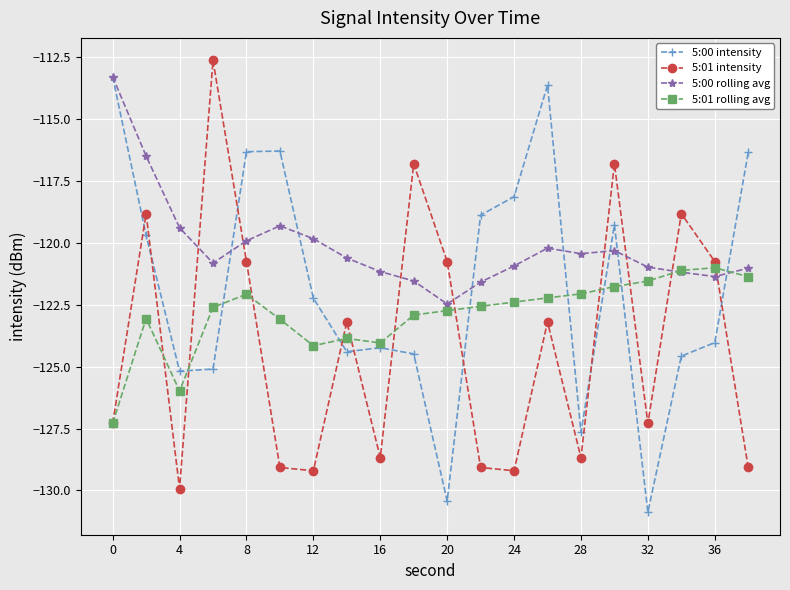

True or false: 5:01 intensity and 5:00 rolling avg cross at least once.

True